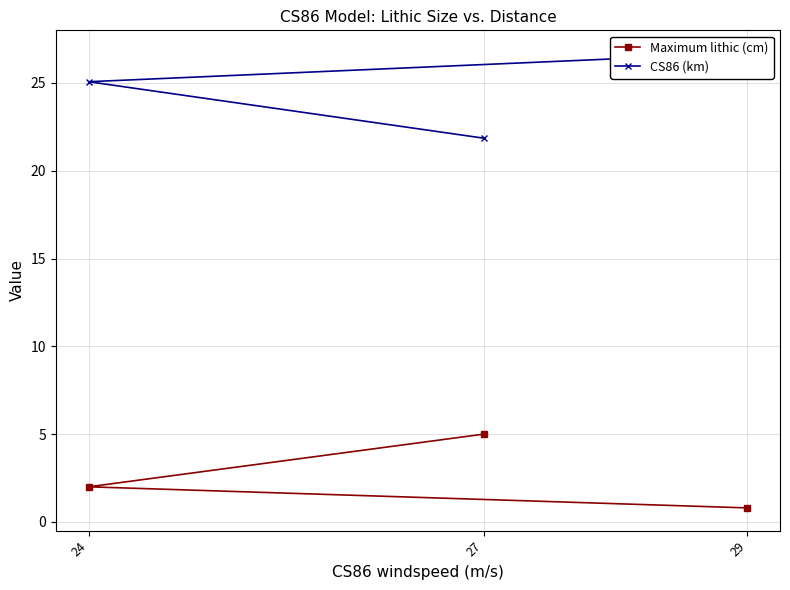

How many Maximum lithic (cm) values are between 0 and 5?

3